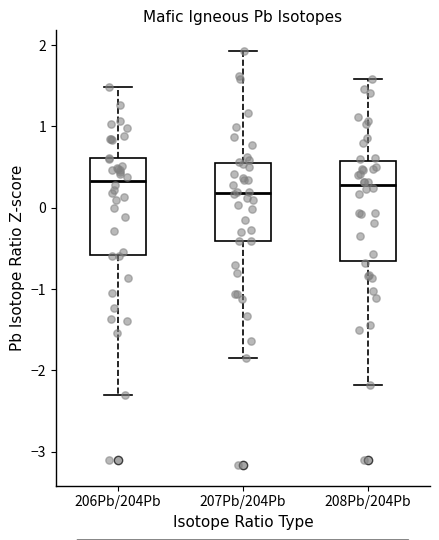

Where is the upper edge of the box for 207Pb/204Pb on the y-axis? The values are not printed on the chart, so give them approximately, as read against the axis.

0.6